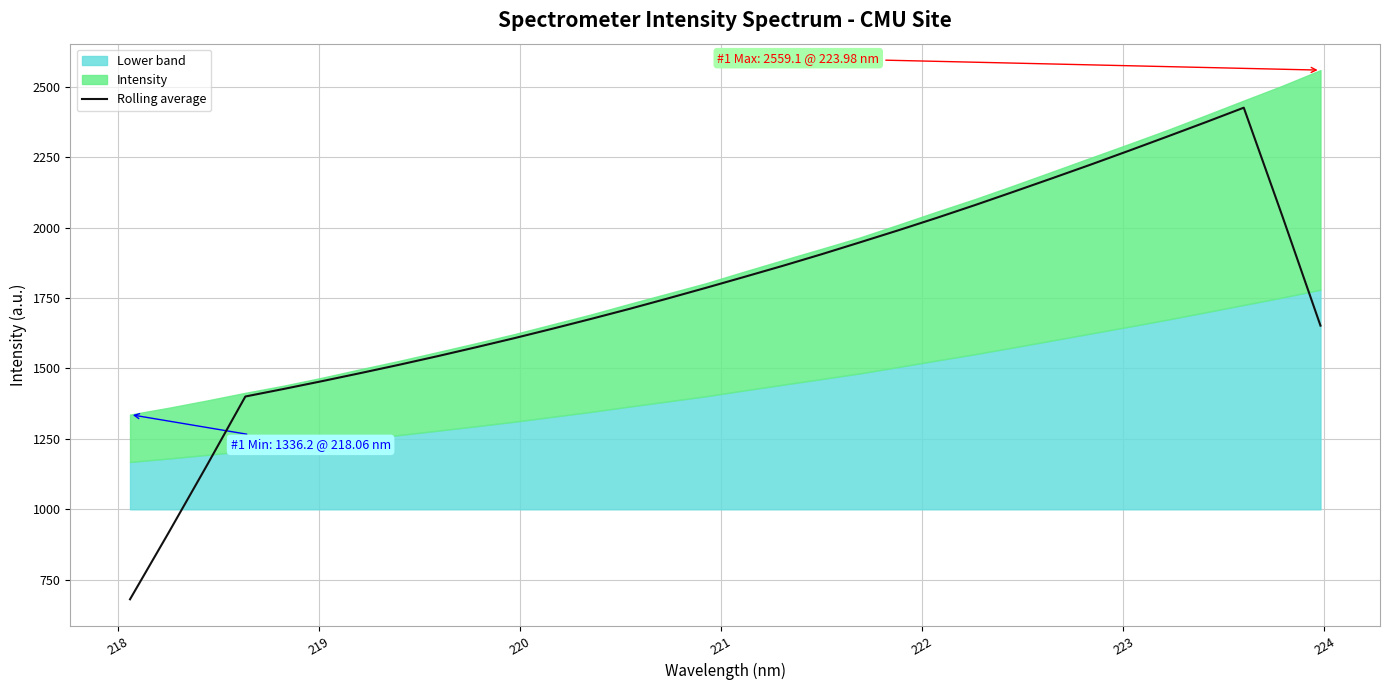

What is the minimum value for Rolling average?

680.5